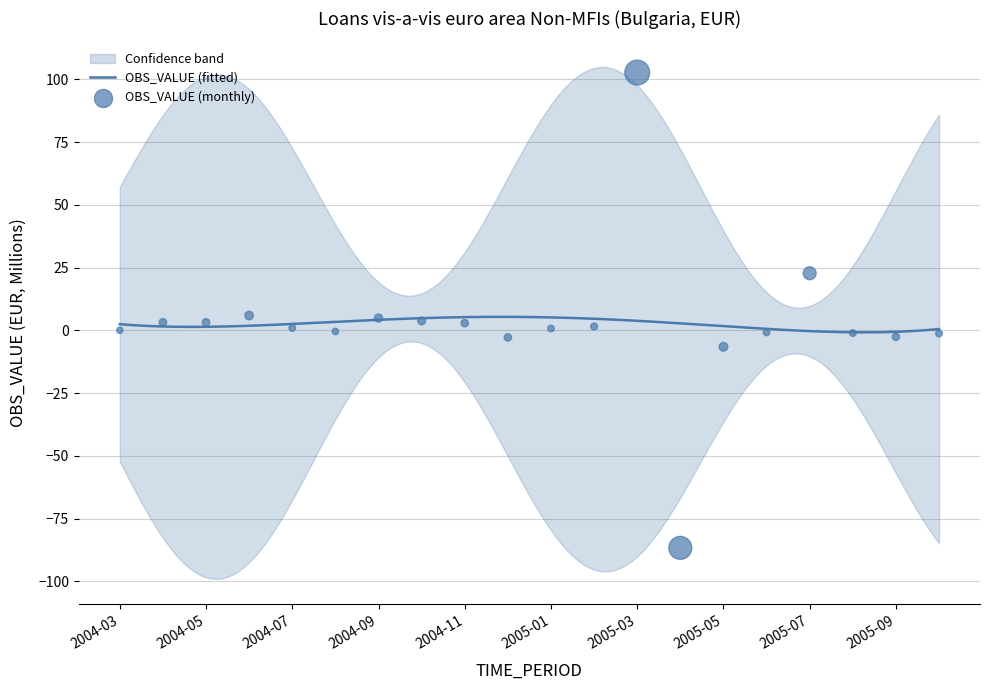

Between 2004-04 and 2005-06, which is larger?

2004-04